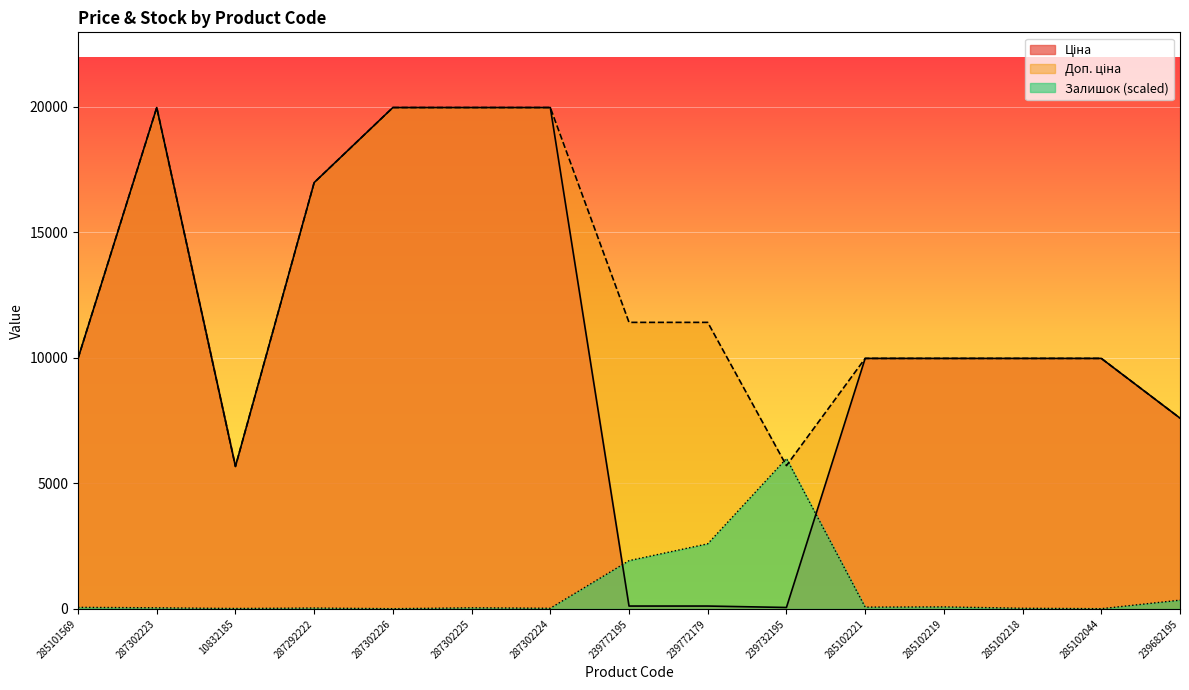

True or false: Доп. ціна and Ціна cross at least once.

False